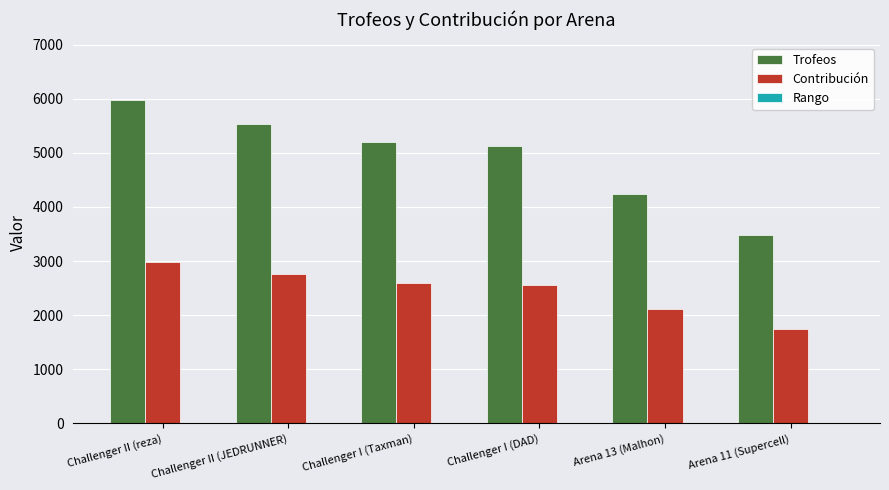

Between Challenger II (JEDRUNNER) and Arena 11 (Supercell), which series saw the biggest shift?

Trofeos